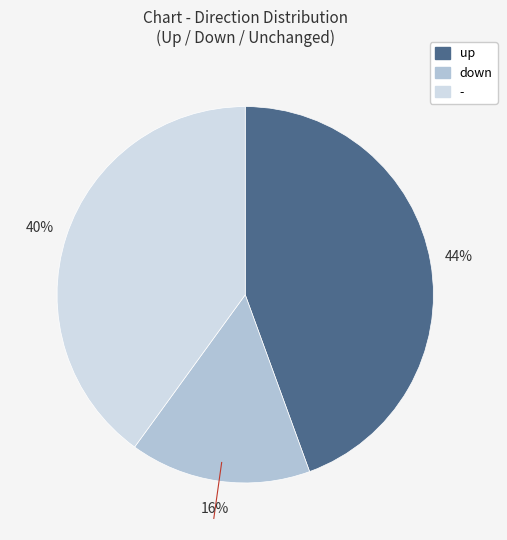

What is the smallest slice in the pie chart?

down